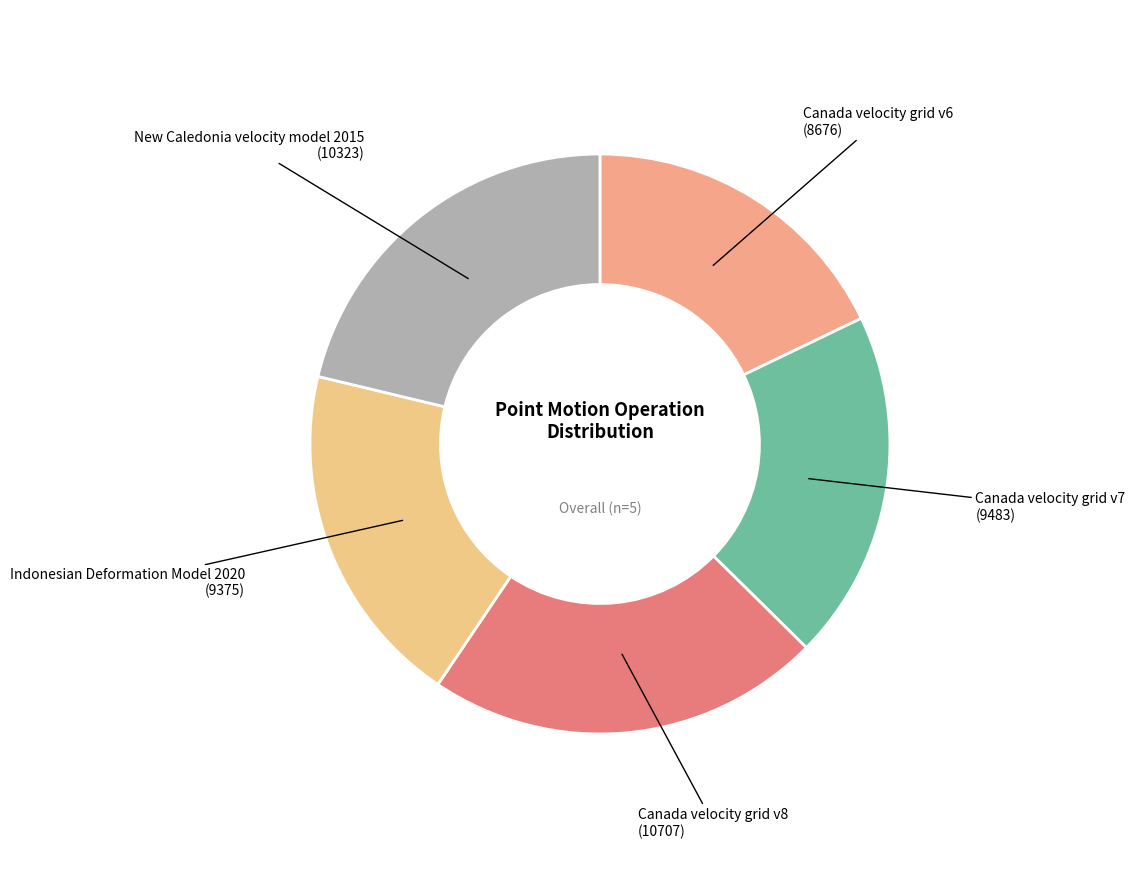

Is the sum of Indonesian Deformation Model 2020 and Canada velocity grid v6 greater than half?

No